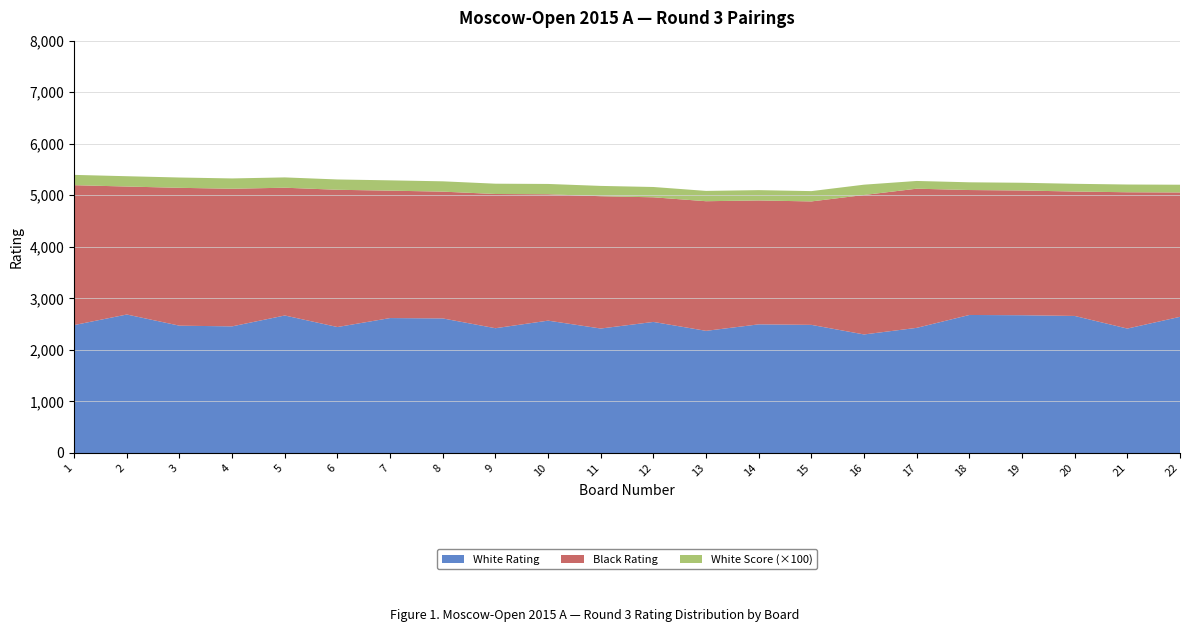

Reading left to right, transcribe all the data shown in this chart.

White Rating: 2482.0	2687.0	2470.0	2457.0	2668.0	2444.0	2618.0	2611.0	2421.0	2568.0	2415.0	2543.0	2370.0	2496.0	2486.0	2300.0	2428.0	2678.0	2673.0	2659.0	2414.0	2642.0
Black Rating: 2714.0	2483.0	2675.0	2670.0	2479.0	2663.0	2472.0	2460.0	2604.0	2452.0	2567.0	2418.0	2515.0	2404.0	2395.0	2706.0	2700.0	2424.0	2420.0	2414.0	2645.0	2413.0
White Score: 2.0	2.0	2.0	2.0	2.0	2.0	2.0	2.0	2.0	2.0	2.0	2.0	2.0	2.0	2.0	2.0	1.5	1.5	1.5	1.5	1.5	1.5